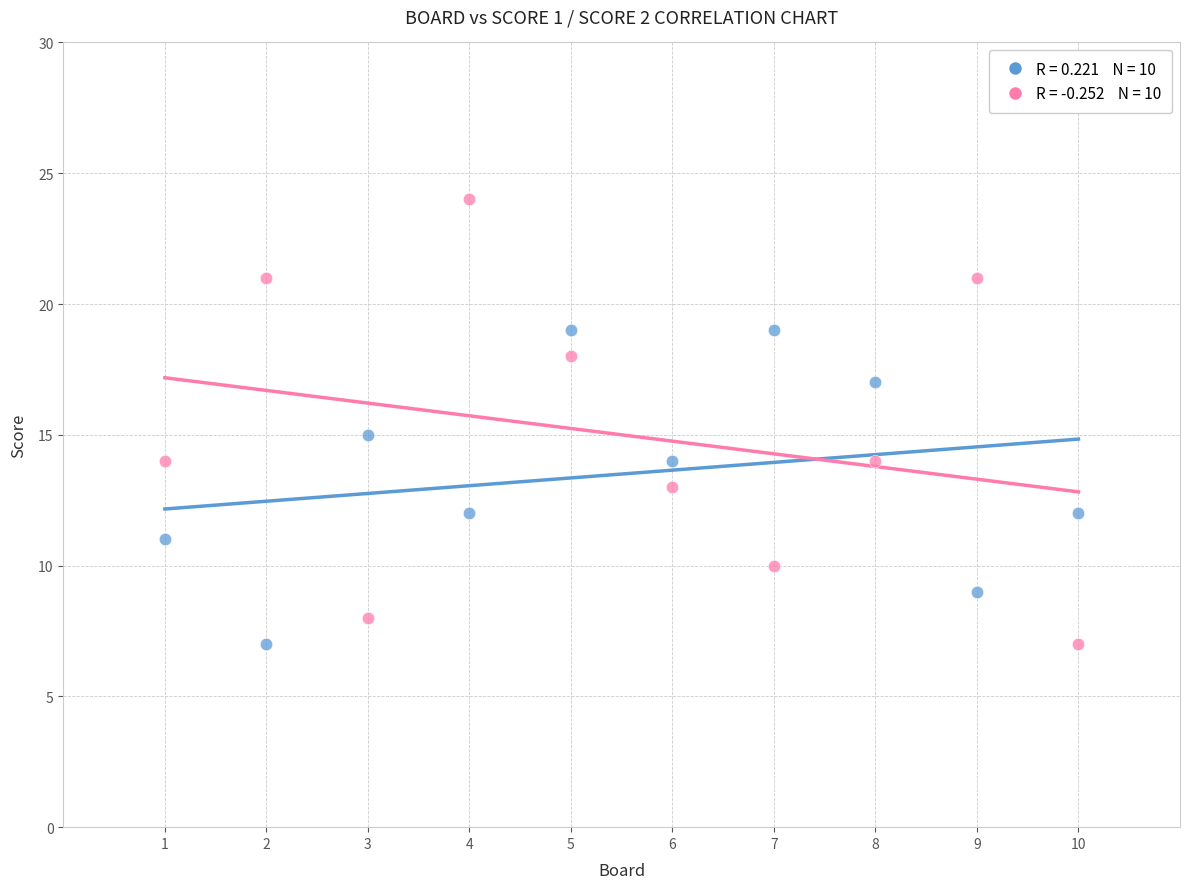

Across all data points, what is the range of X values (max minus min)?

9